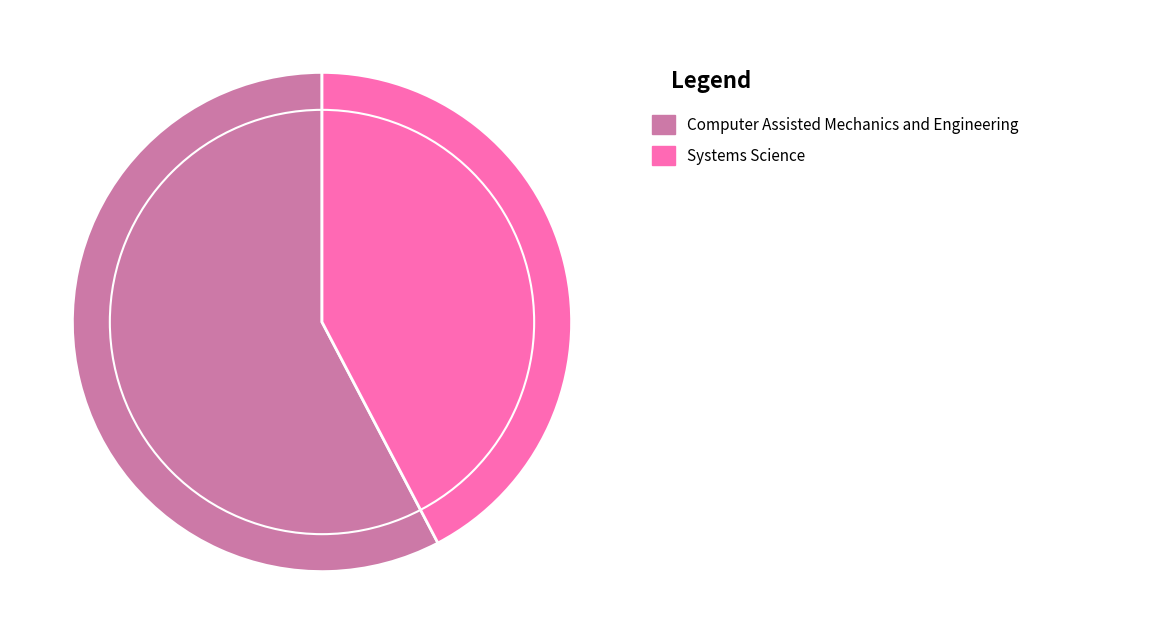

Is there a majority slice in this chart?

Yes